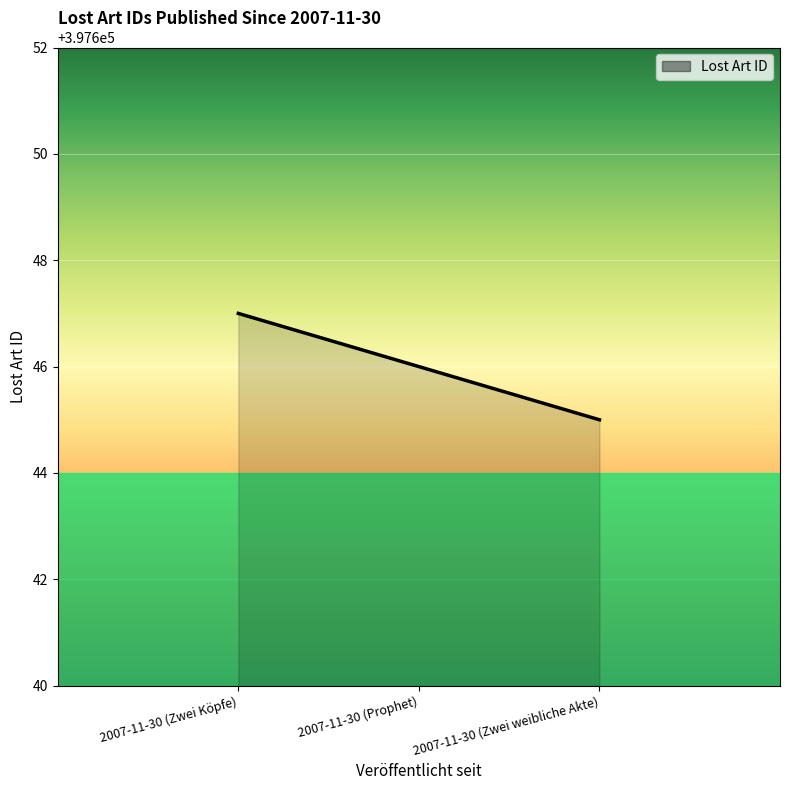

Which label corresponds to the smallest value in the chart?

2007-11-30 (Zwei weibliche Akte)